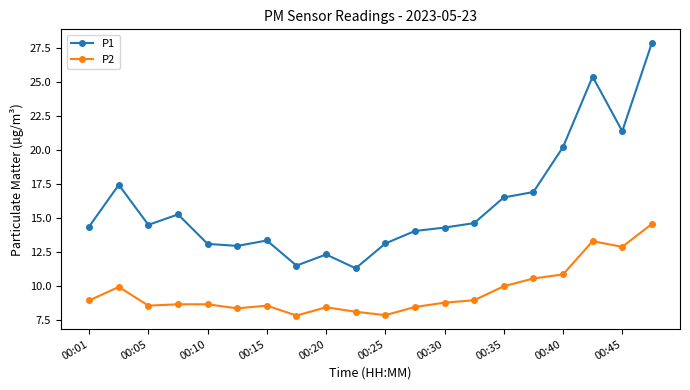

List the series in order of their overall mean, lowest first.

P2, P1